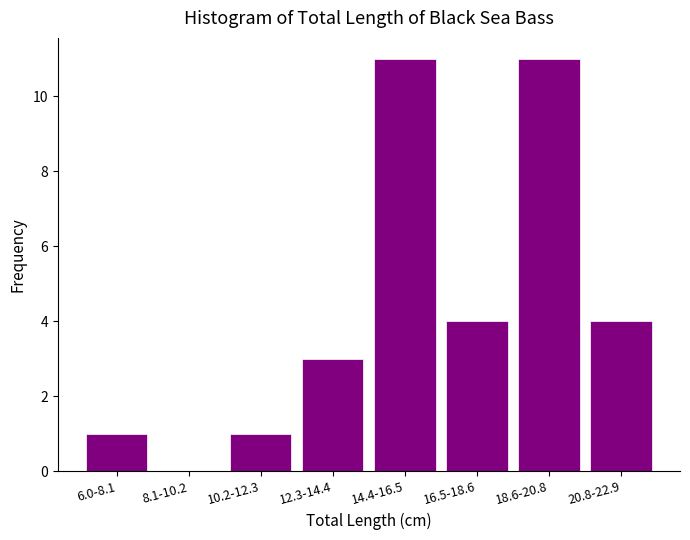

Reading left to right, list all the values displayed in this chart.

6.0-8.1=1	8.1-10.2=0	10.2-12.3=1	12.3-14.4=3	14.4-16.5=11	16.5-18.6=4	18.6-20.8=11	20.8-22.9=4